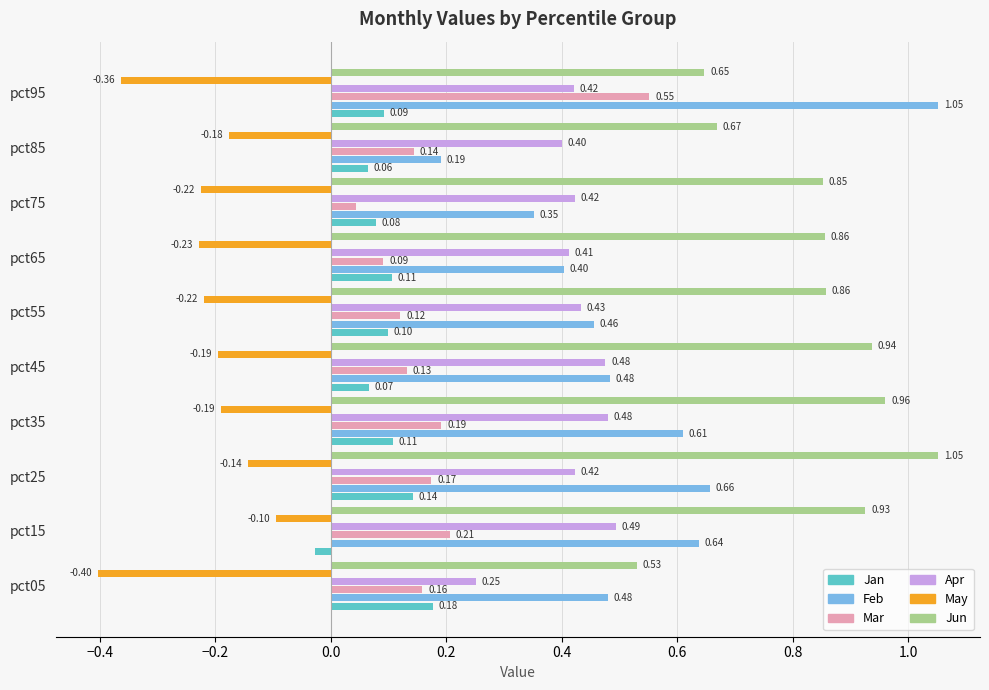

At which category is the sum across all series the highest?

pct95